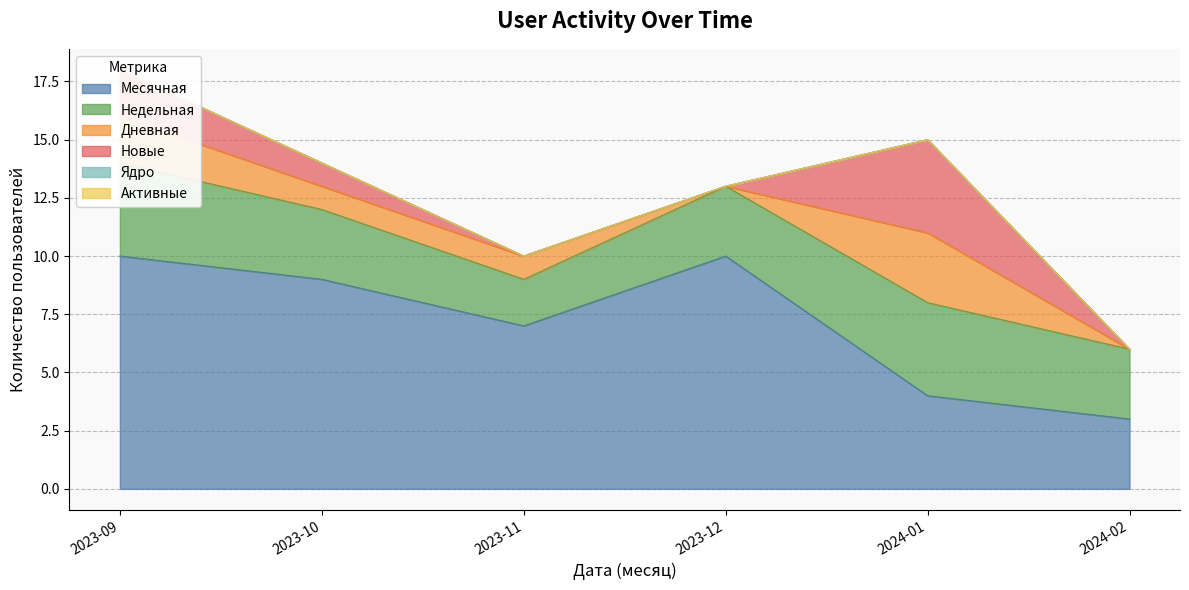

At 2023-09, list the series in order from largest to smallest.

Месячная, Недельная, Дневная, Новые, Ядро, Активные